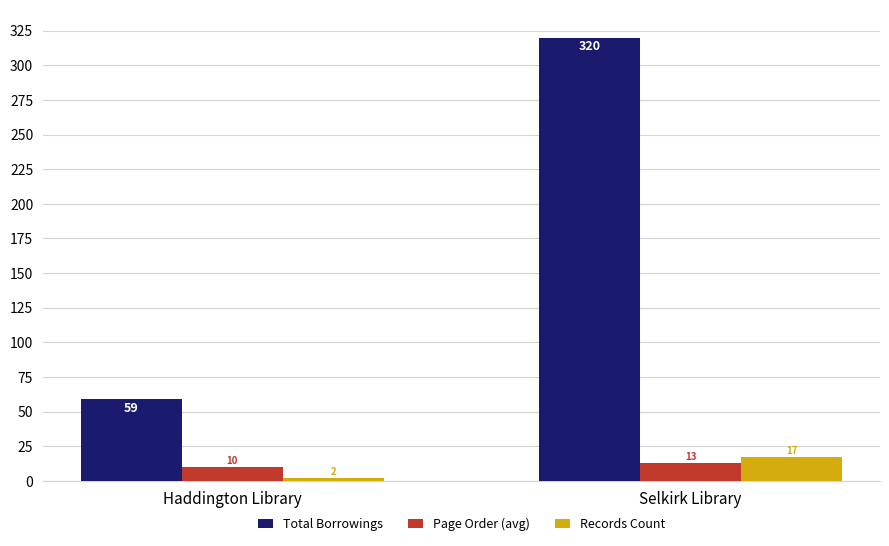

What is the approximate value of Page Order (avg) at Haddington Library?

10